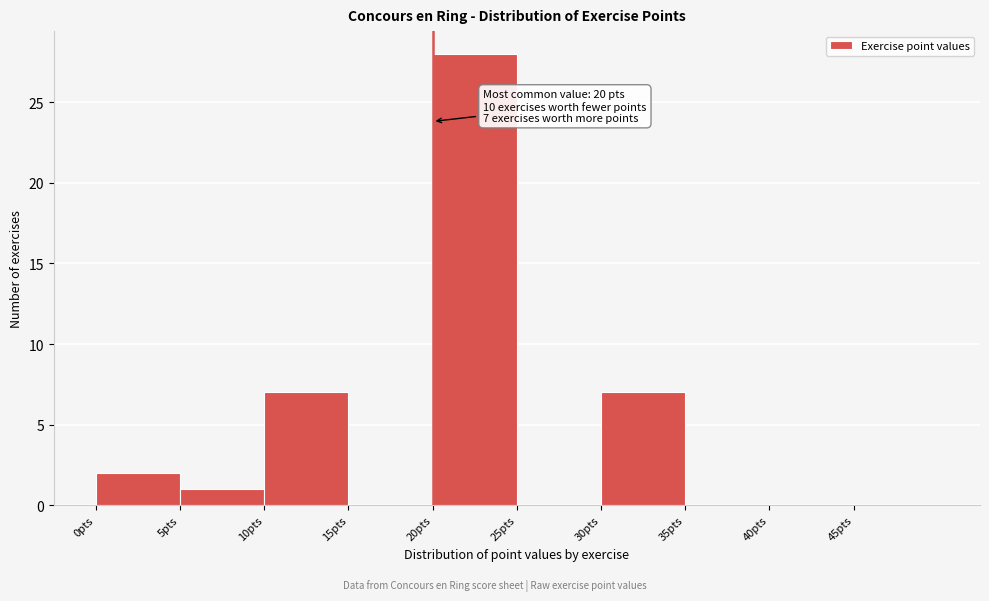

Which range on the x-axis has the tallest bar?

20 to 25